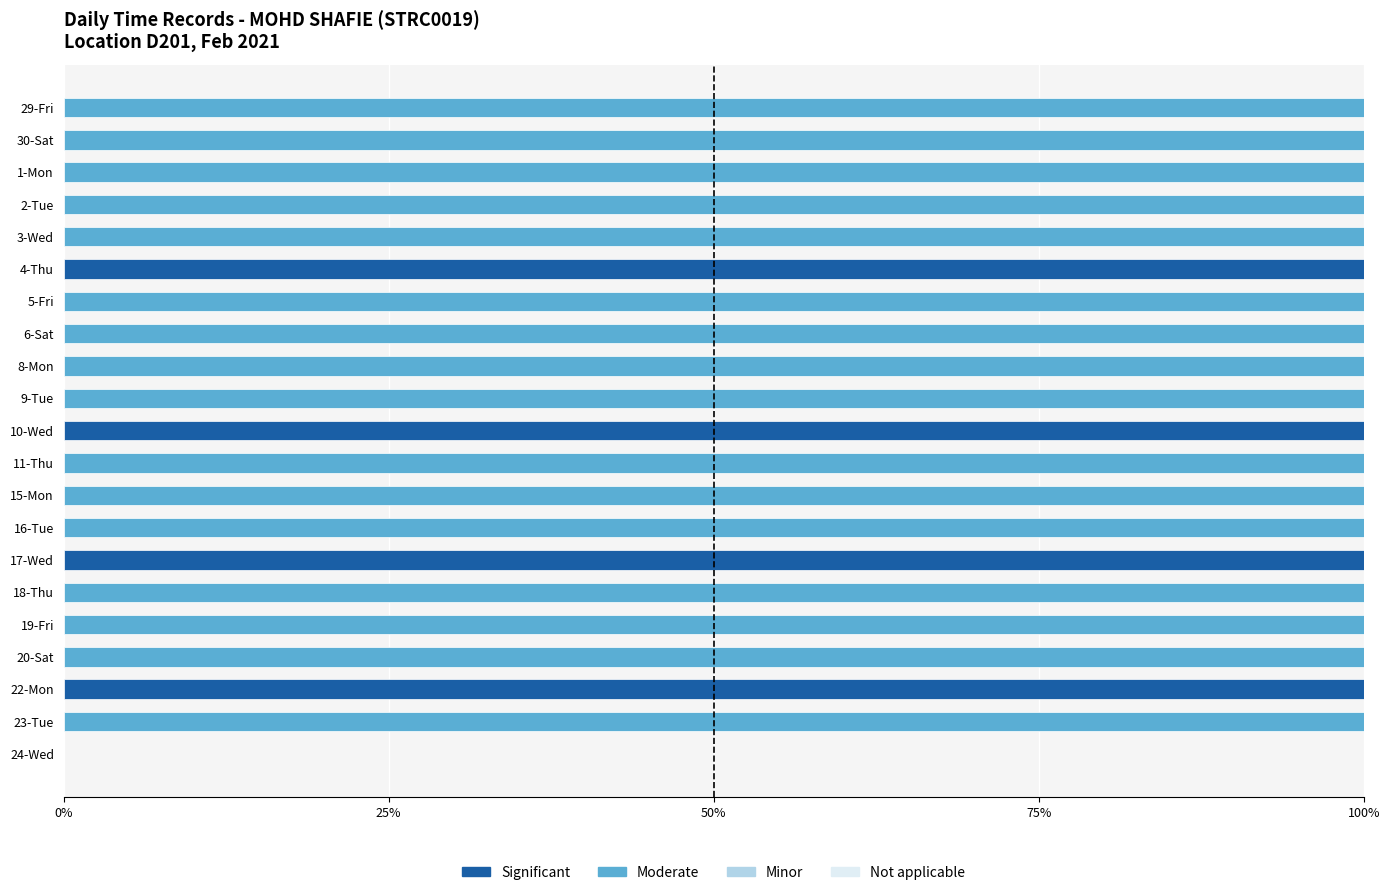

What is the highest value of the Significant series?

100